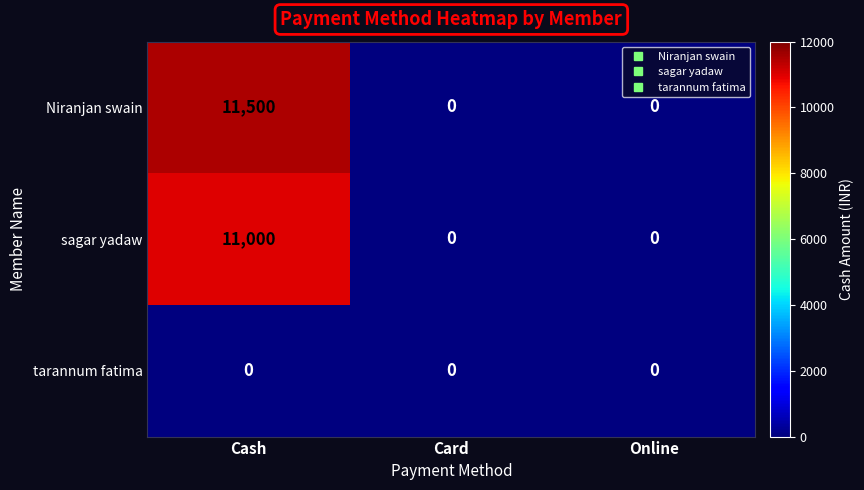

Which series has the largest total across all categories?

Niranjan swain